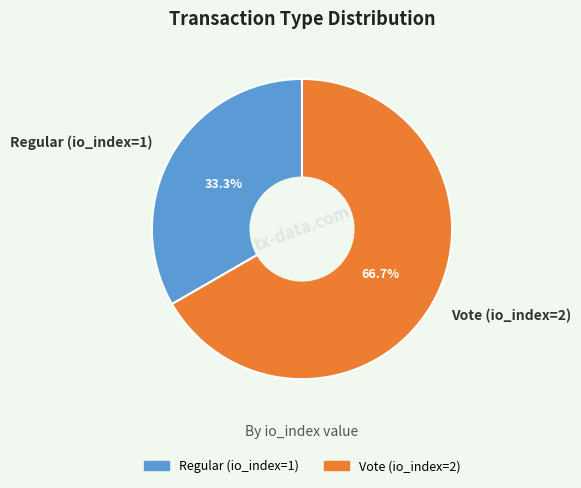

What is the smallest slice in the pie chart?

Regular (io_index=1)